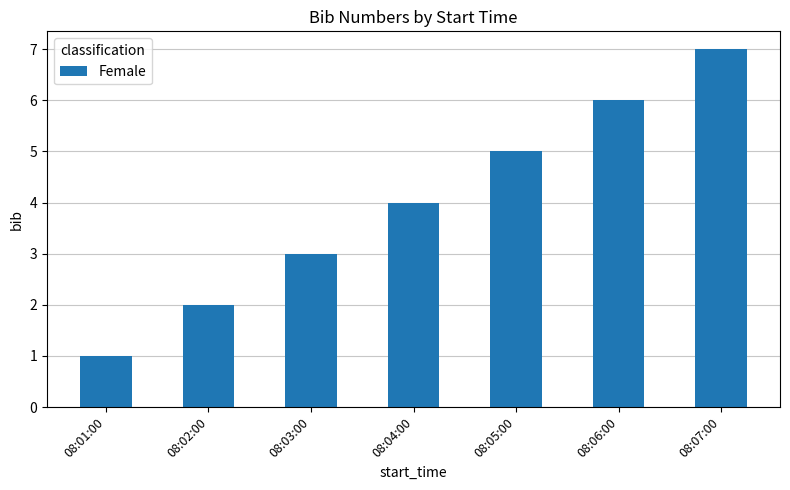

What is the average value?

4